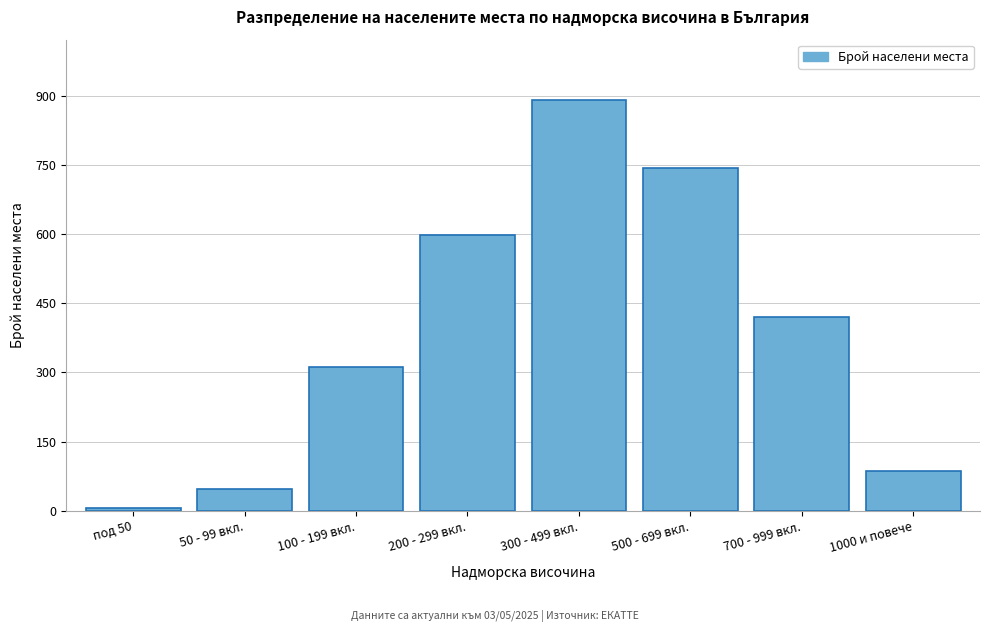

Reading right to left, list all the values displayed in this chart.

1000 и повече=87	700 - 999 вкл.=421	500 - 699 вкл.=743	300 - 499 вкл.=892	200 - 299 вкл.=598	100 - 199 вкл.=312	50 - 99 вкл.=48	под 50=5